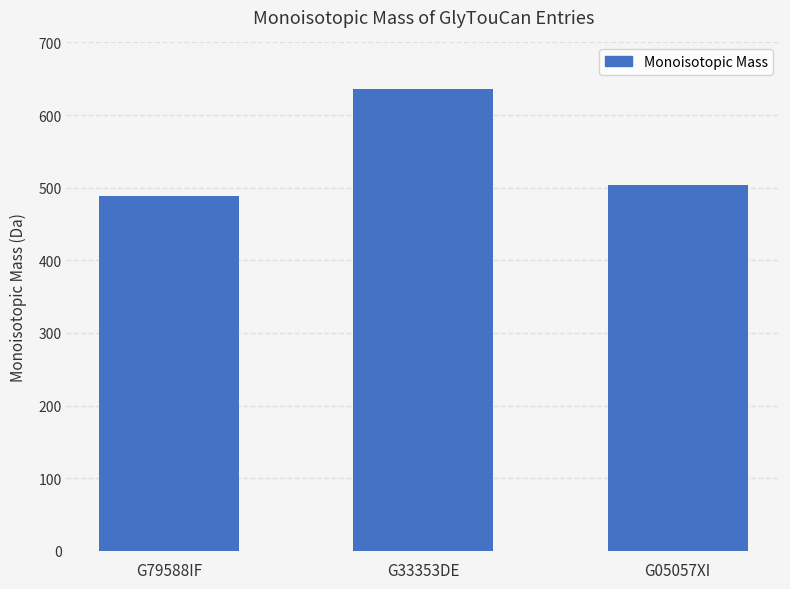

Which label corresponds to the smallest value in the chart?

G79588IF